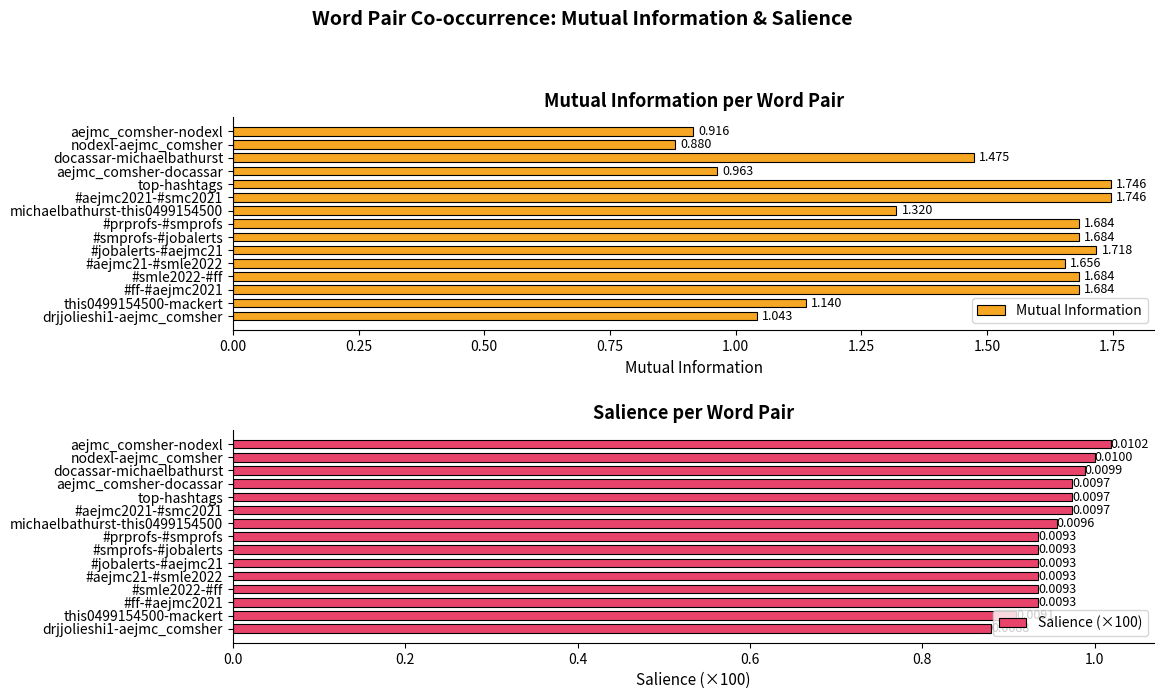

What is the lowest value of the Salience (×100) series?

0.9